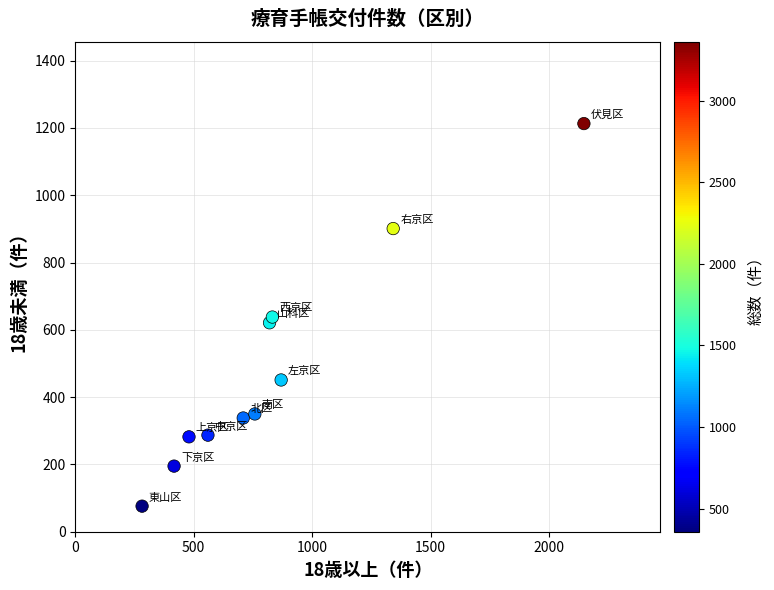

What is the average Y value?

487